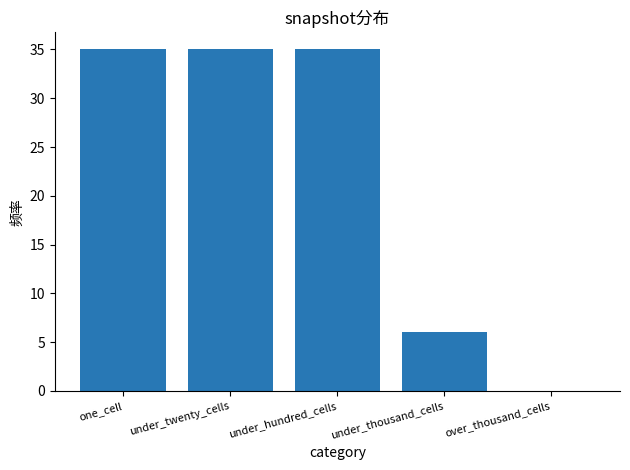

What is the greatest value displayed?

35